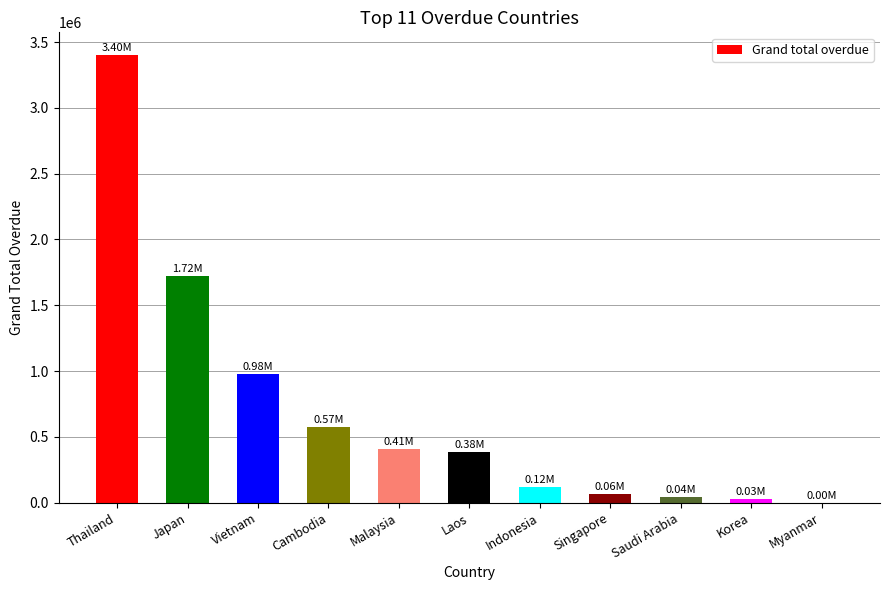

Where is the data nearest to the value 1701759?

Japan